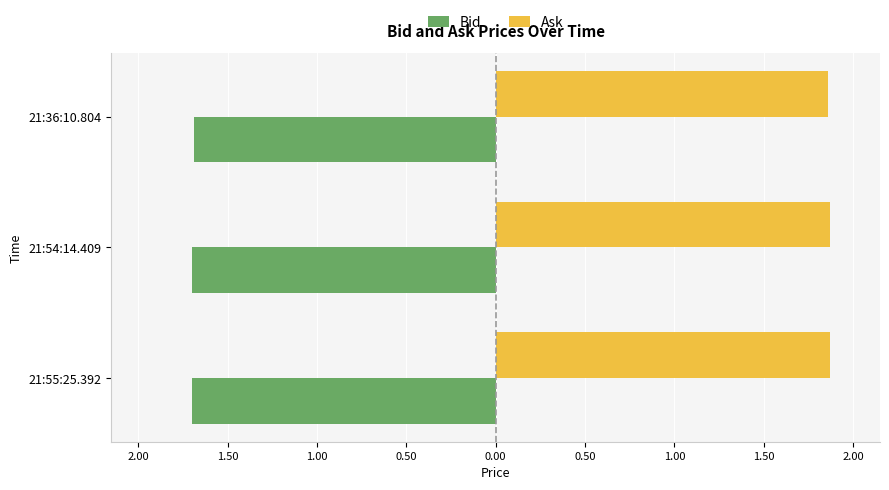

What are all the series names shown in the legend?

Bid, Ask